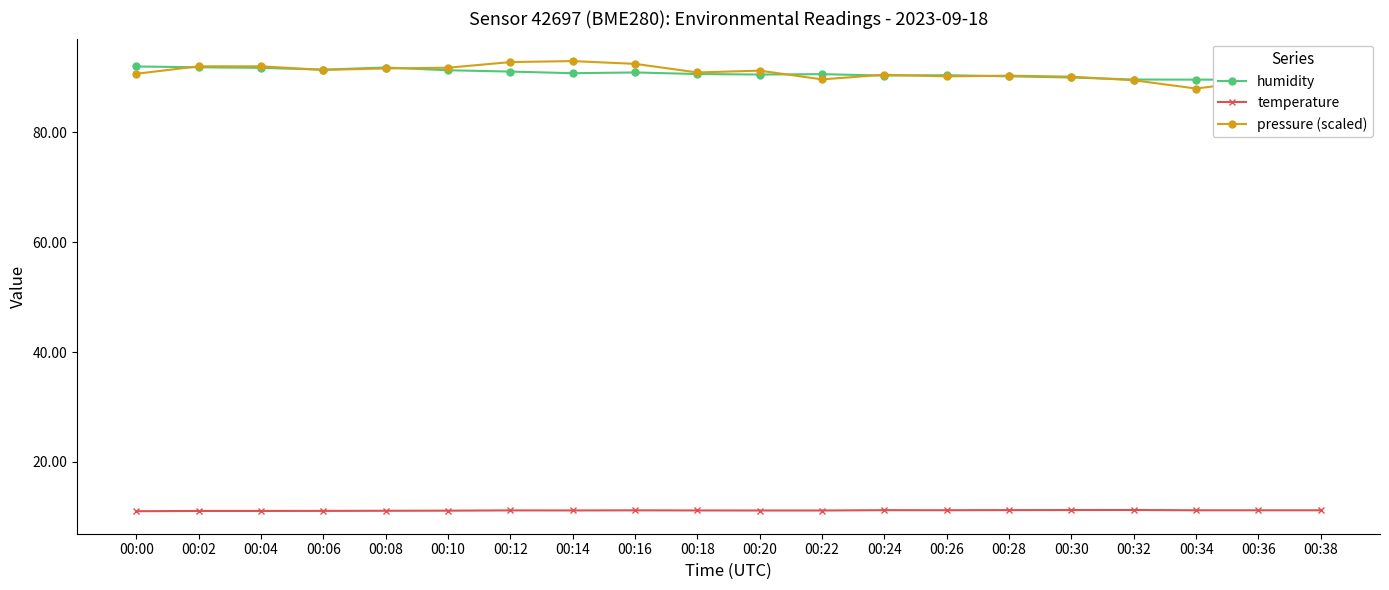

Reading left to right, transcribe all the data shown in this chart.

humidity: 00:00=92.0	00:02=91.9	00:04=91.8	00:06=91.4	00:08=91.8	00:10=91.3	00:12=91.1	00:14=90.8	00:16=90.9	00:18=90.6	00:20=90.5	00:22=90.6	00:24=90.4	00:26=90.4	00:28=90.2	00:30=90.0	00:32=89.6	00:34=89.6	00:36=89.6	00:38=89.5
temperature: 00:00=11.0	00:02=11.1	00:04=11.1	00:06=11.1	00:08=11.1	00:10=11.1	00:12=11.2	00:14=11.1	00:16=11.2	00:18=11.1	00:20=11.1	00:22=11.1	00:24=11.2	00:26=11.2	00:28=11.2	00:30=11.2	00:32=11.2	00:34=11.2	00:36=11.2	00:38=11.2
pressure (scaled): 00:00=90.7	00:02=92.0	00:04=92.0	00:06=91.4	00:08=91.7	00:10=91.8	00:12=92.8	00:14=93.0	00:16=92.5	00:18=90.9	00:20=91.3	00:22=89.7	00:24=90.5	00:26=90.2	00:28=90.3	00:30=90.2	00:32=89.5	00:34=88.0	00:36=89.4	00:38=90.9